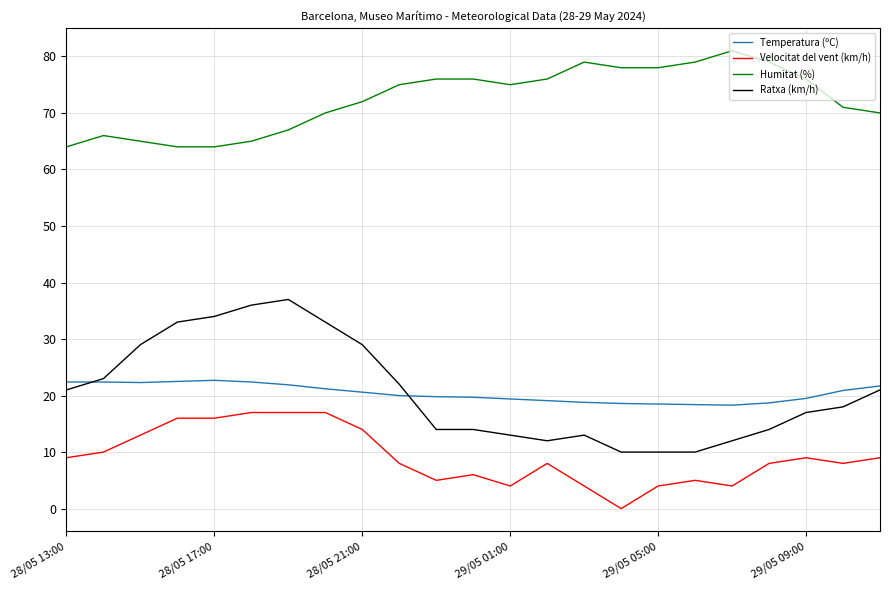

List the series in order of their peak value, lowest first.

Velocitat del vent (km/h), Temperatura (ºC), Ratxa (km/h), Humitat (%)